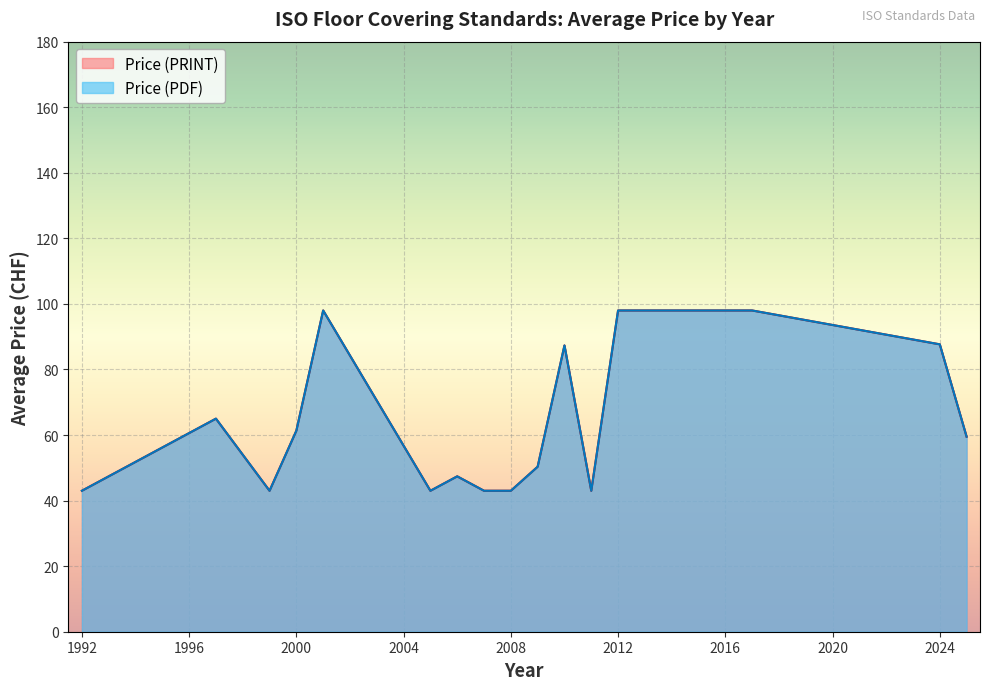

Between 15 and 29, which is larger?

29